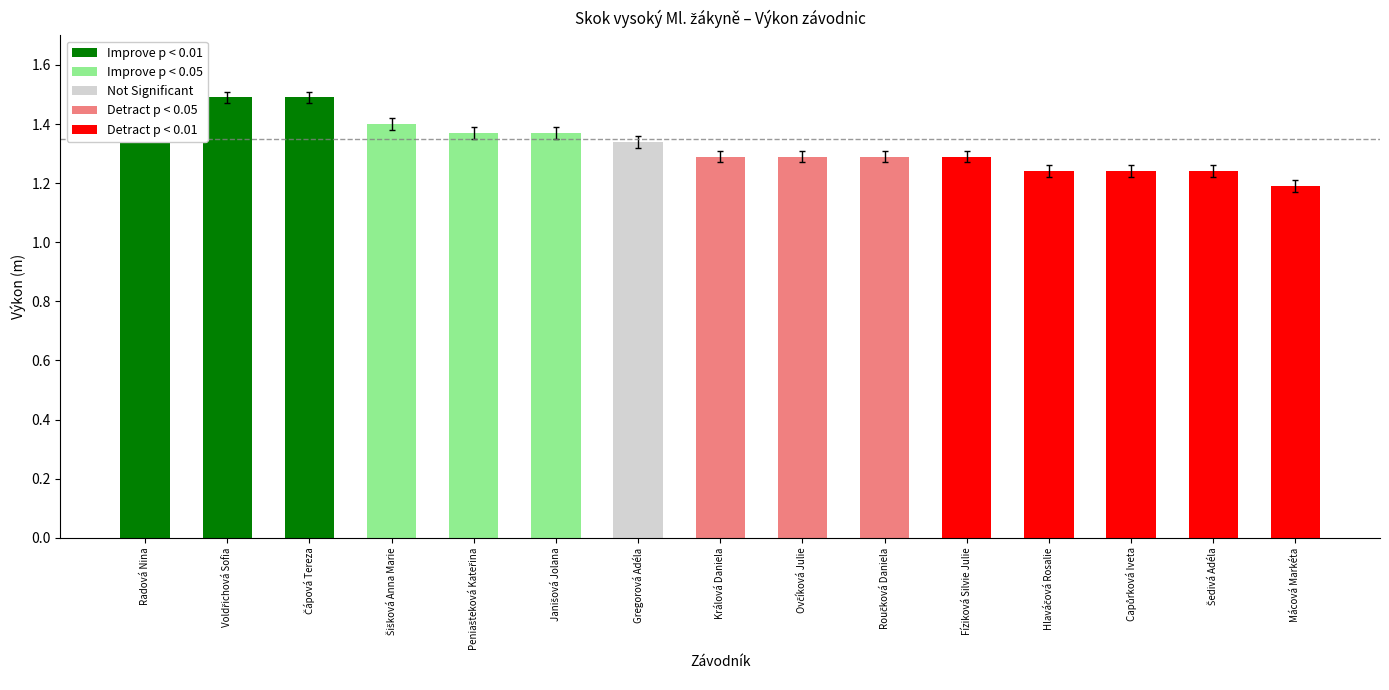

The value at Fíziková Silvie Julie is 1.3. True or false?

True